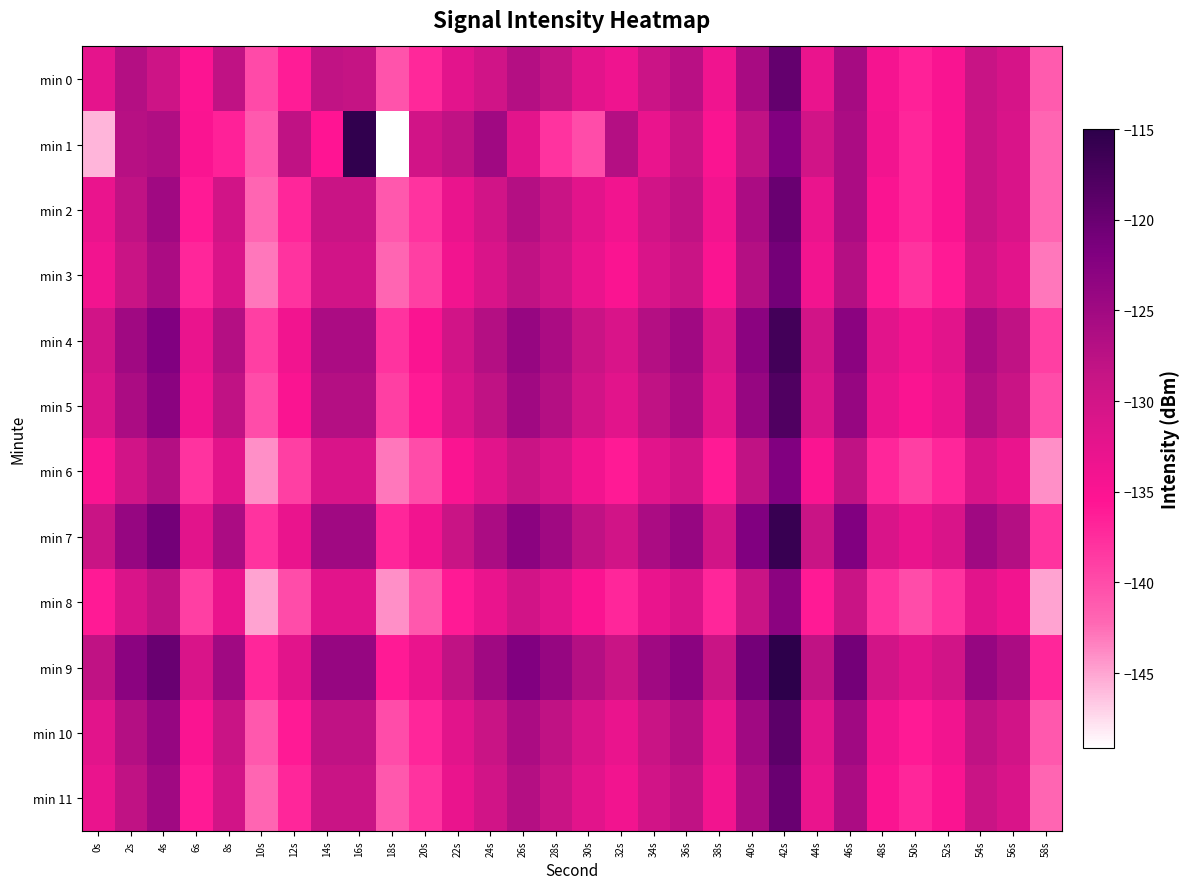

Between 54s and 8s, which is larger?

8s